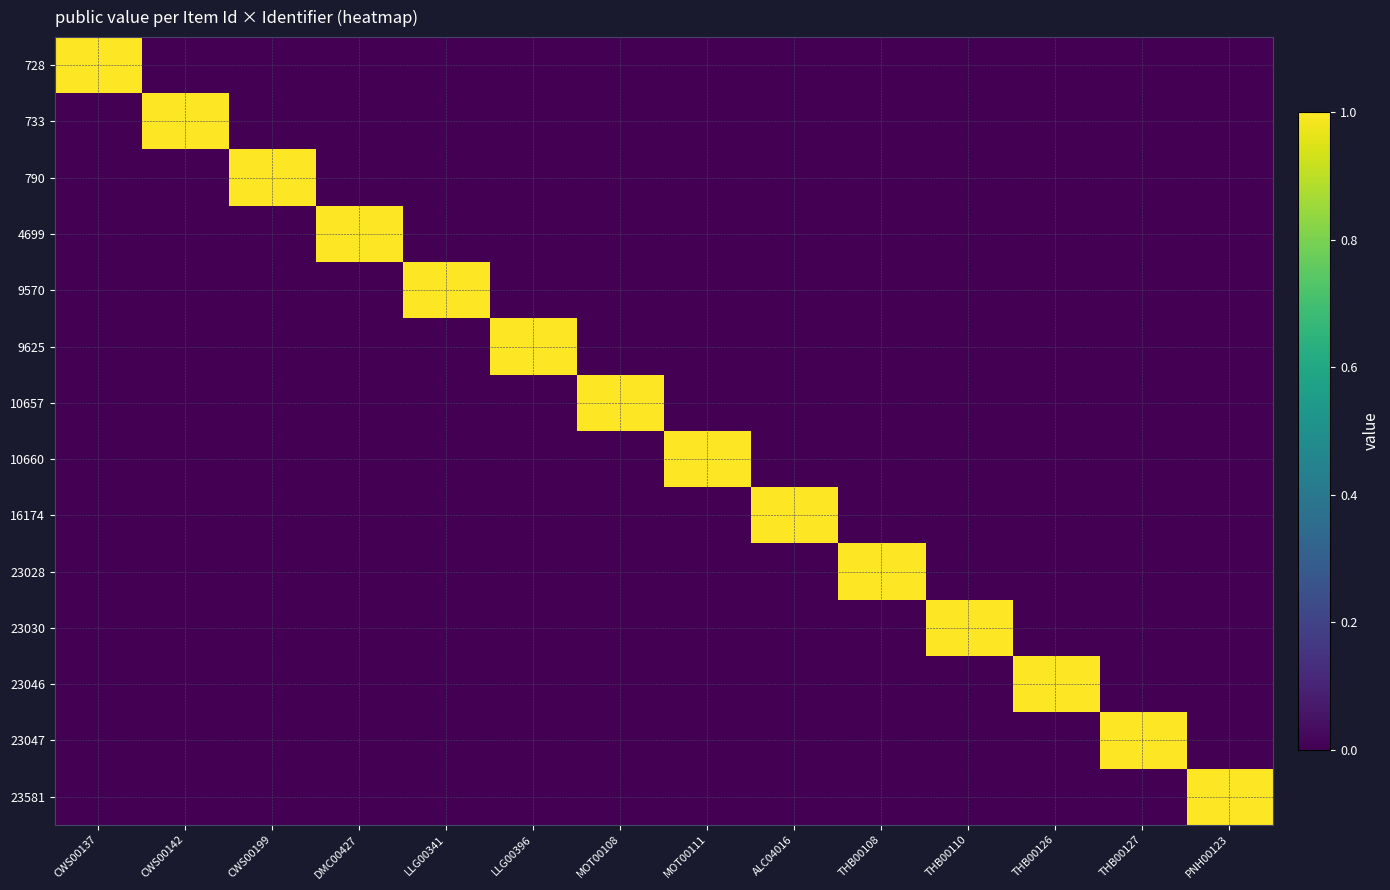

At how many categories does at least one series exceed 0?

14